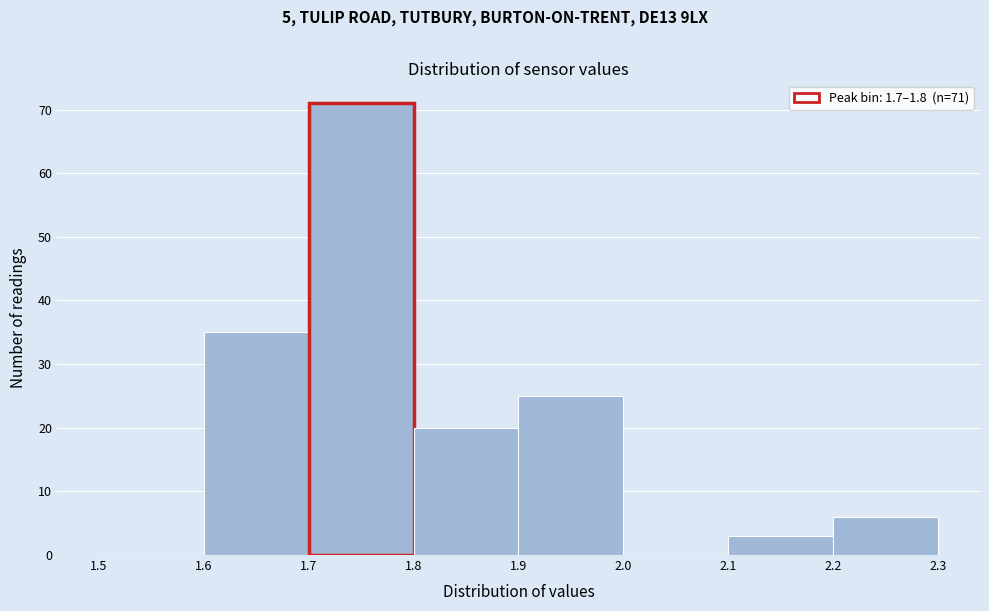

Over which range of the x-axis is the bar tallest?

1.7 to 1.8